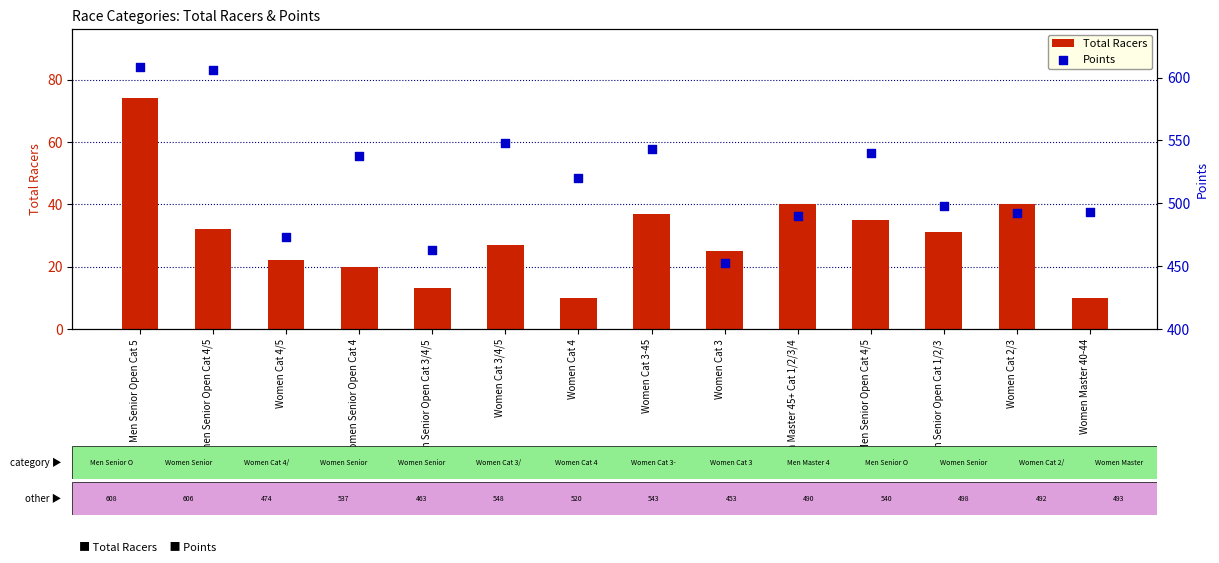

What are all the series names shown in the legend?

Total Racers, Points